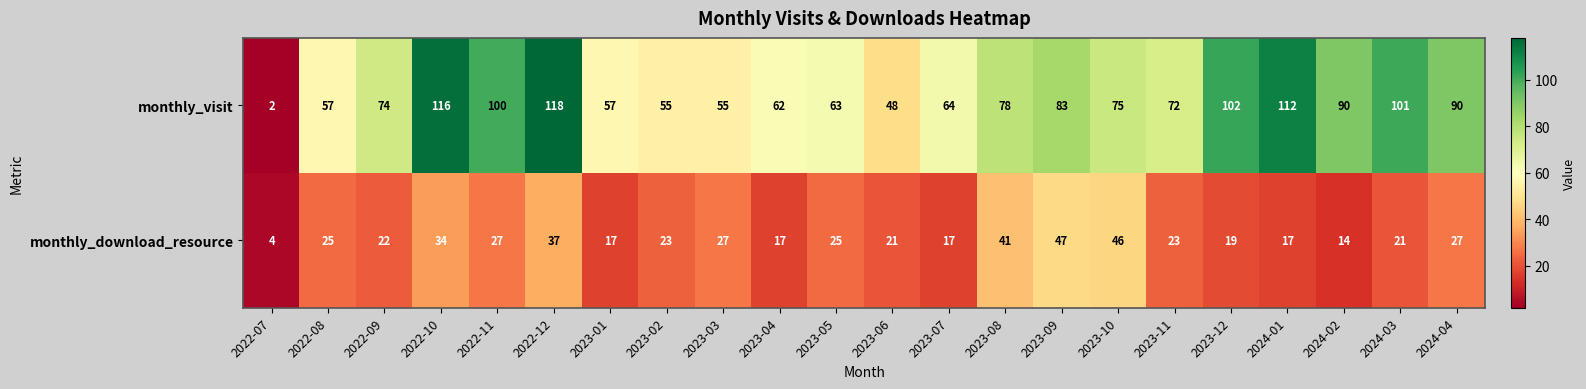

What is the average value of the monthly_visit series?

76